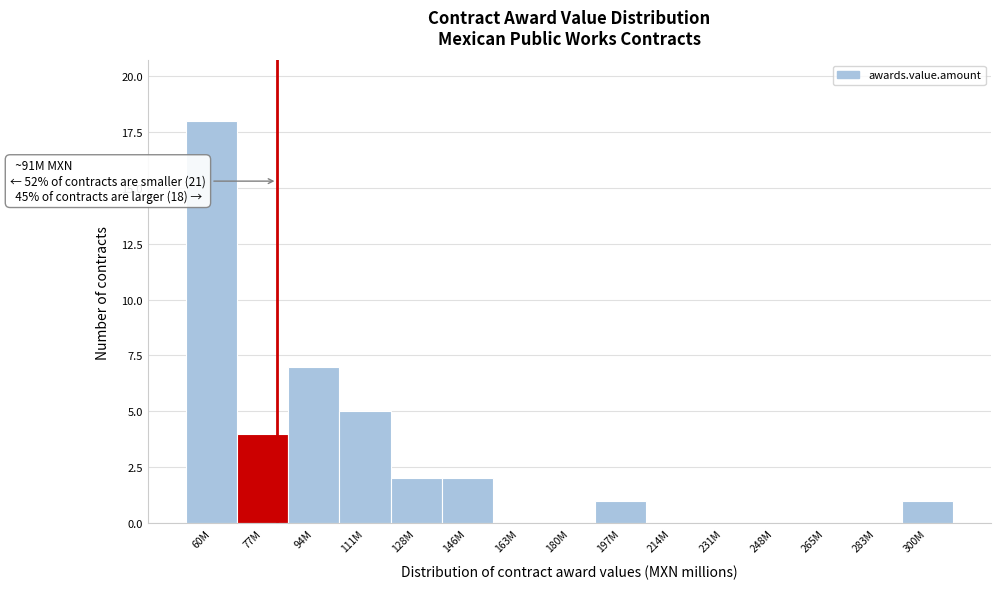

Reading left to right, extract all data points from this chart.

60M=18	77M=4	94M=7	111M=5	128M=2	146M=2	163M=0	180M=0	197M=1	214M=0	231M=0	248M=0	265M=0	283M=0	300M=1